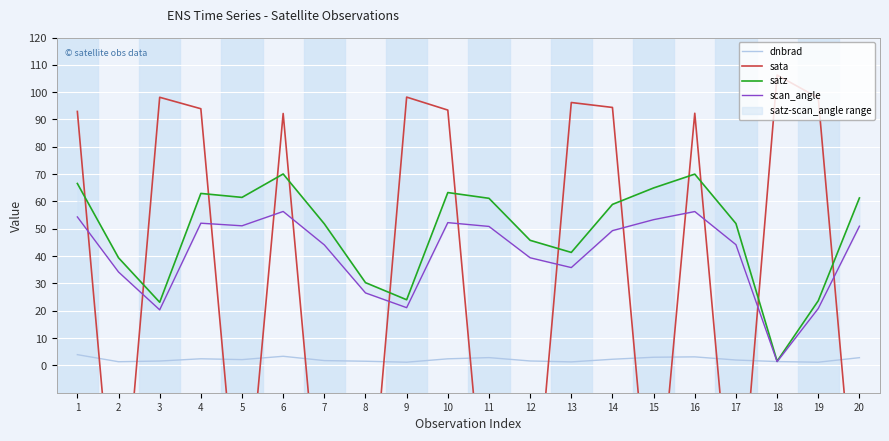

Reading right to left, extract all data points from this chart.

dnbrad: 2.8	1.2	1.4	2.0	3.1	3.0	2.3	1.3	1.6	2.8	2.4	1.2	1.5	1.8	3.3	2.1	2.4	1.6	1.3	3.9
sata: -73.5	97.9	106.2	-75.0	92.3	-72.4	94.4	96.2	-75.8	-73.3	93.4	98.2	-77.2	-74.9	92.2	-73.5	93.9	98.1	-77.0	92.9
satz: 61.3	23.7	1.5	51.9	70.0	64.9	58.9	41.3	45.8	61.1	63.3	24.0	30.3	51.8	70.1	61.5	62.9	23.1	39.4	66.6
scan_angle: 50.9	20.8	1.4	44.2	56.3	53.3	49.3	35.8	39.4	50.9	52.3	21.1	26.5	44.1	56.3	51.1	52.0	20.3	34.2	54.3